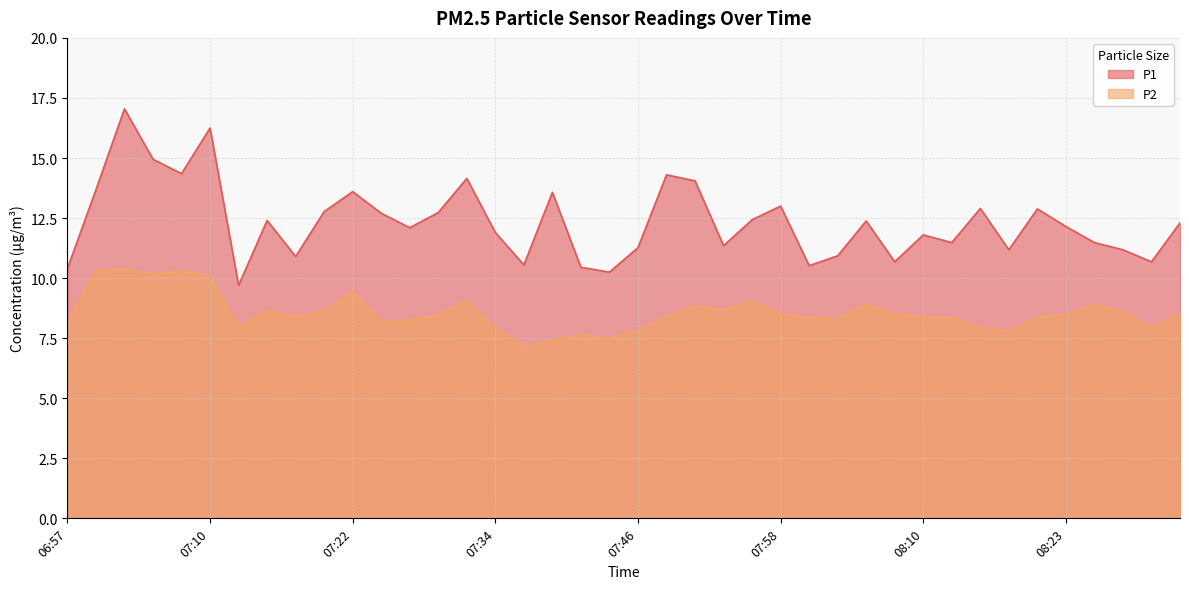

How many data points in P1 are above 12?

22